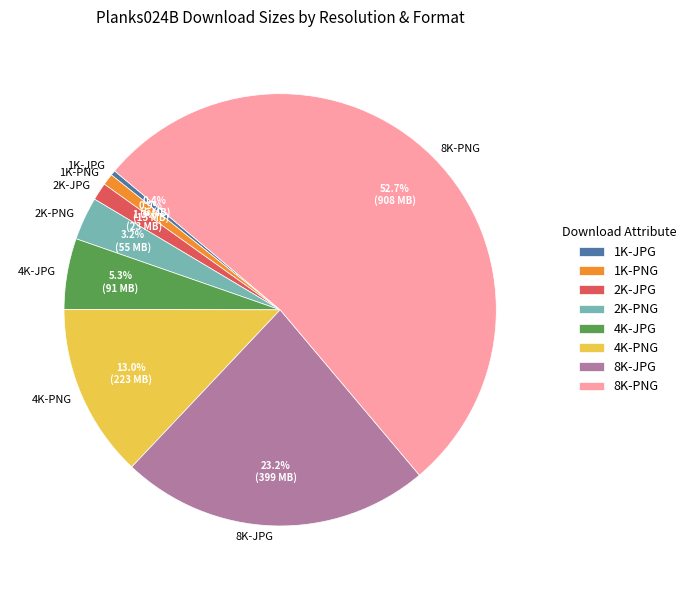

How much of the chart is everything except 2K-PNG?

96.8%